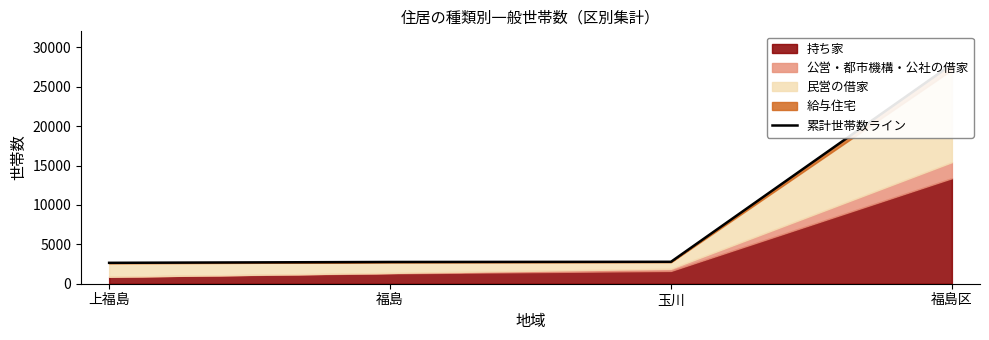

Reading left to right, what are all the values shown in this chart?

上福島=2654	福島=2762	玉川=2785	福島区=27870